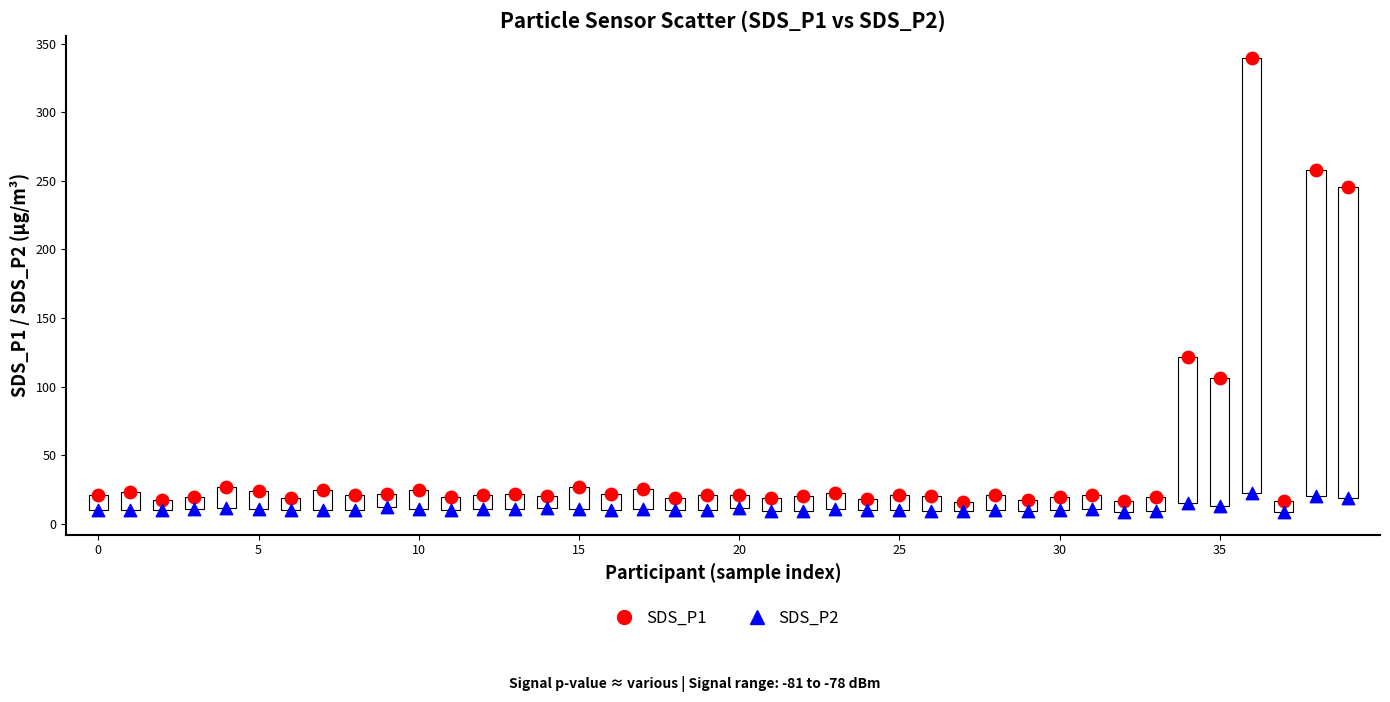

Across all series, what Y value is closest to 173?

121.8